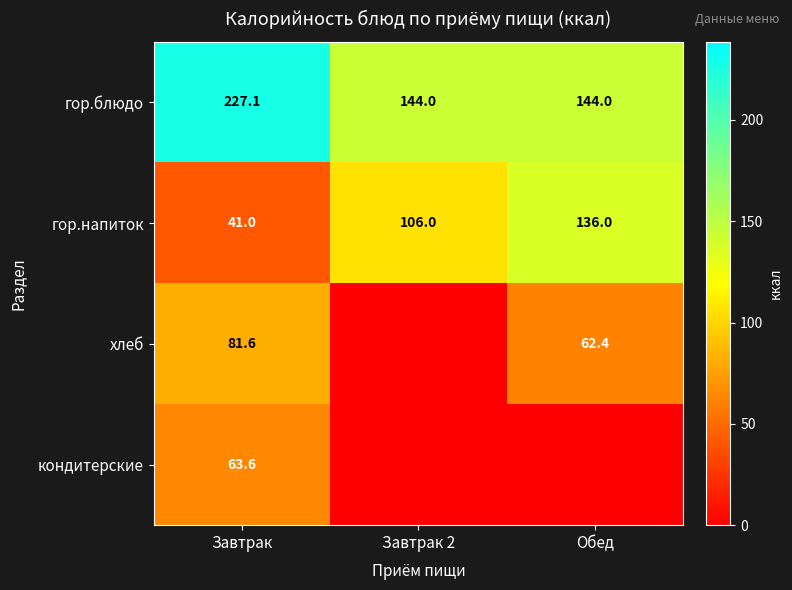

Is the value of гор.блюдо at Обед greater than the value of хлеб at Обед?

Yes